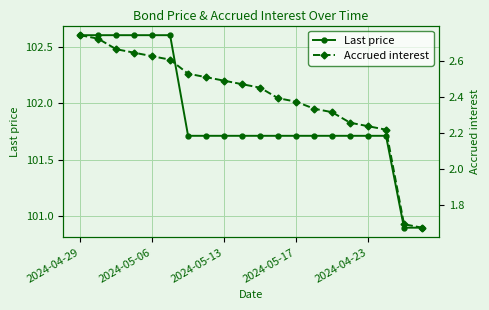

The value of Last price at 11 is 101.7. True or false?

True